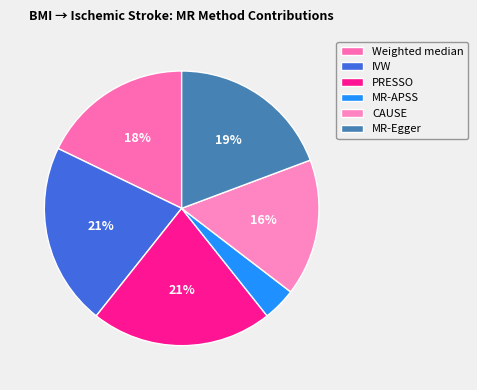

The MR-APSS slice represents 1% of the pie. True or false?

False